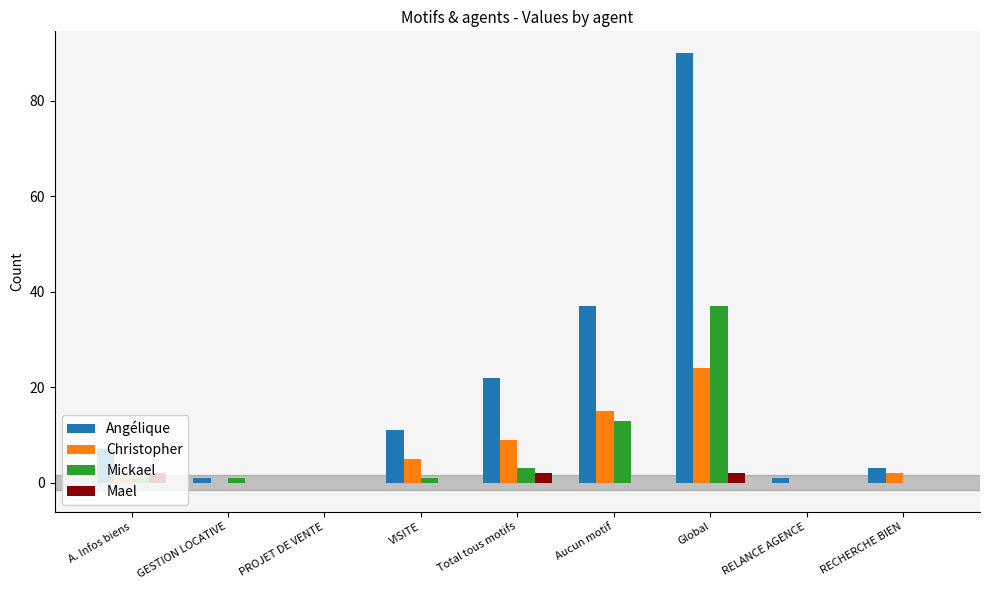

Does the chart contain stacked bars?

No